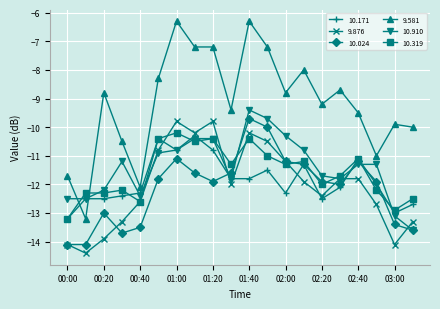

Which series has the widest spread of values?

9.581